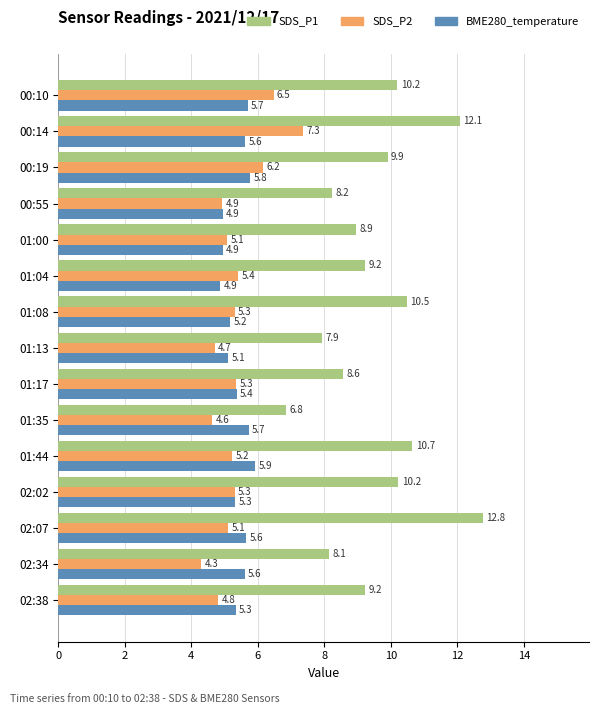

What is the spread (max minus min) of values at 00:55?

3.3